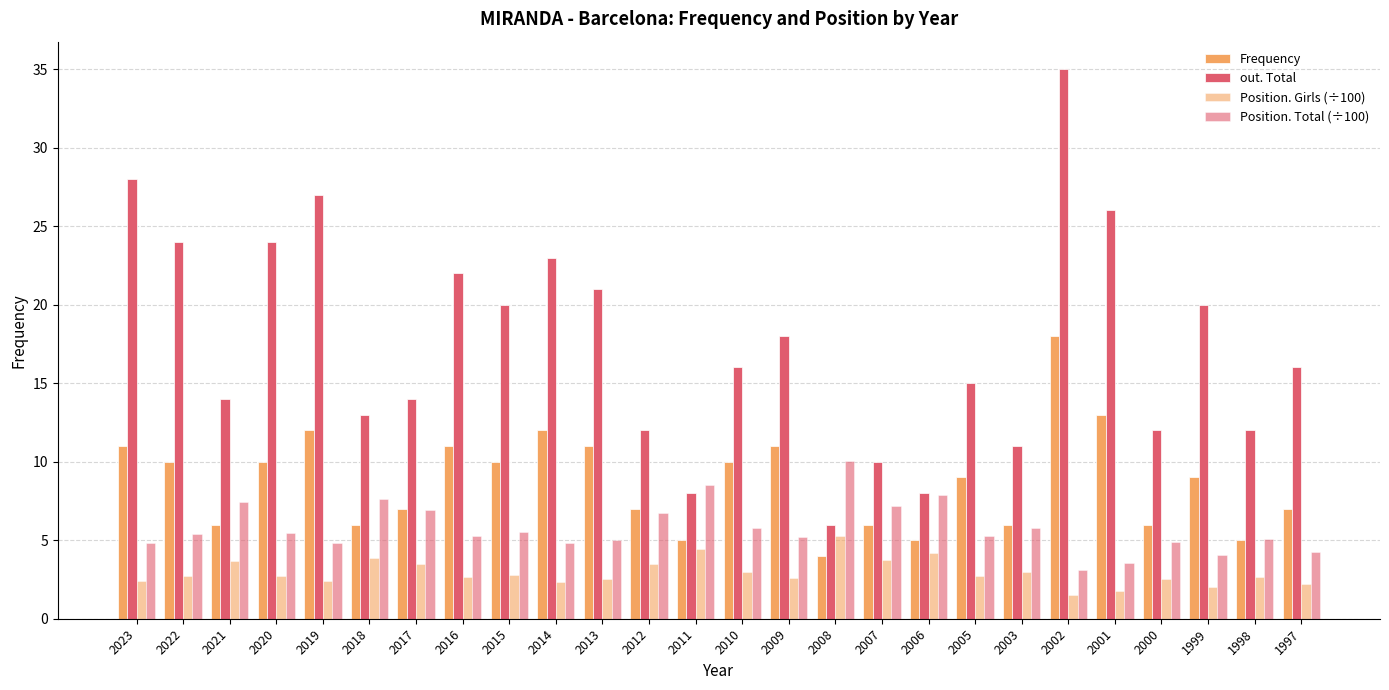

How many bars are there in each group?

4